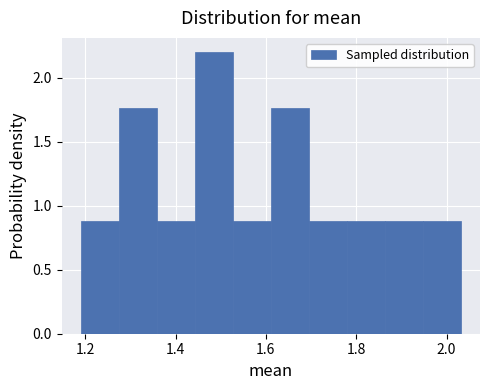

How tall is the bar that spans 1.78 to 1.86 on the x-axis? Neither the bar edges nor the heights are printed on the chart, so give them approximately, as read against the axes.

0.90